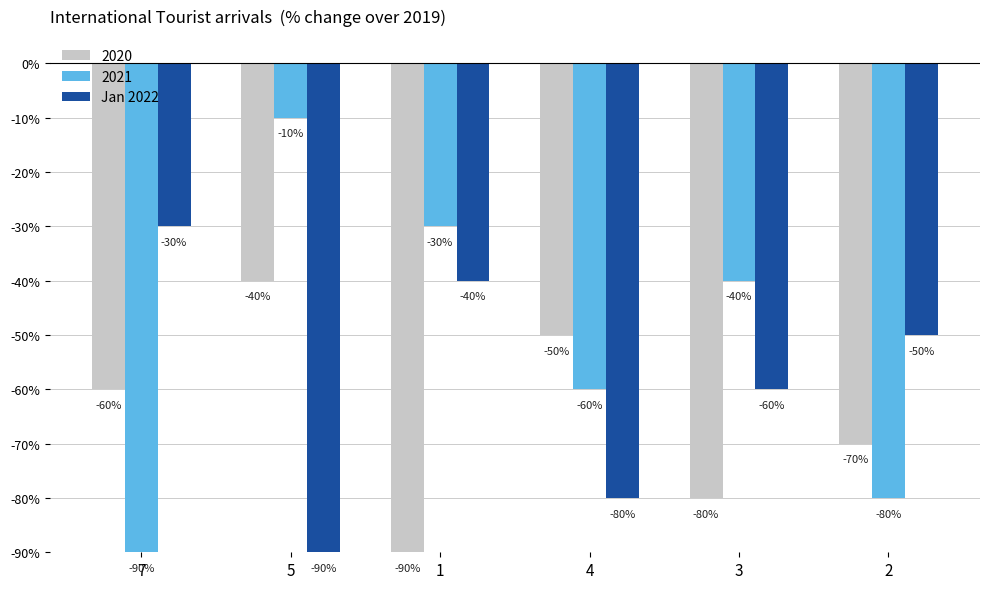

How many 2021 values are between -80 and -30?

4